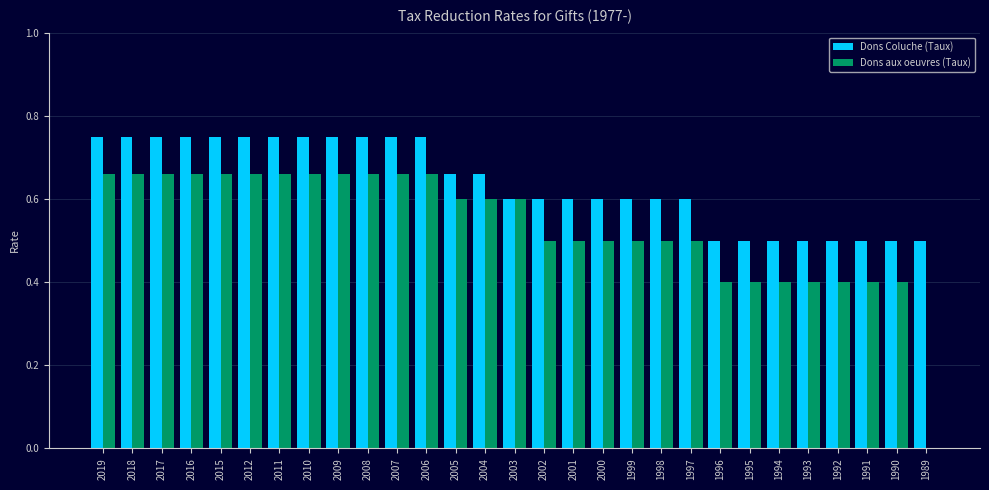

What is the sum of all Dons Coluche (Taux) values?

18.5